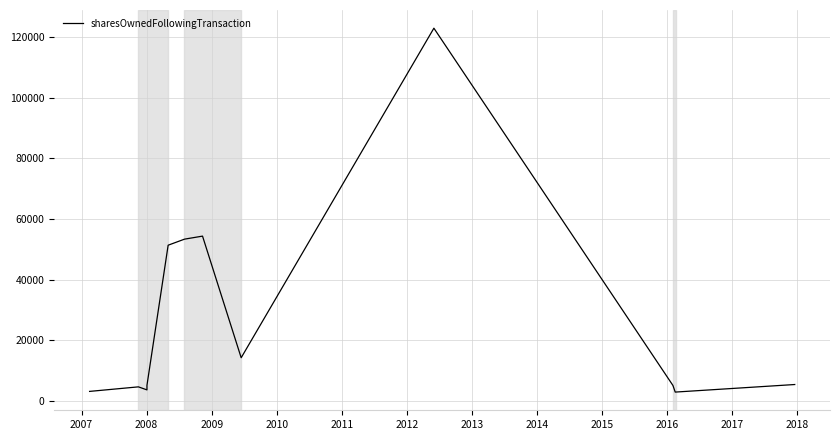

How many lines are shown in the chart?

1